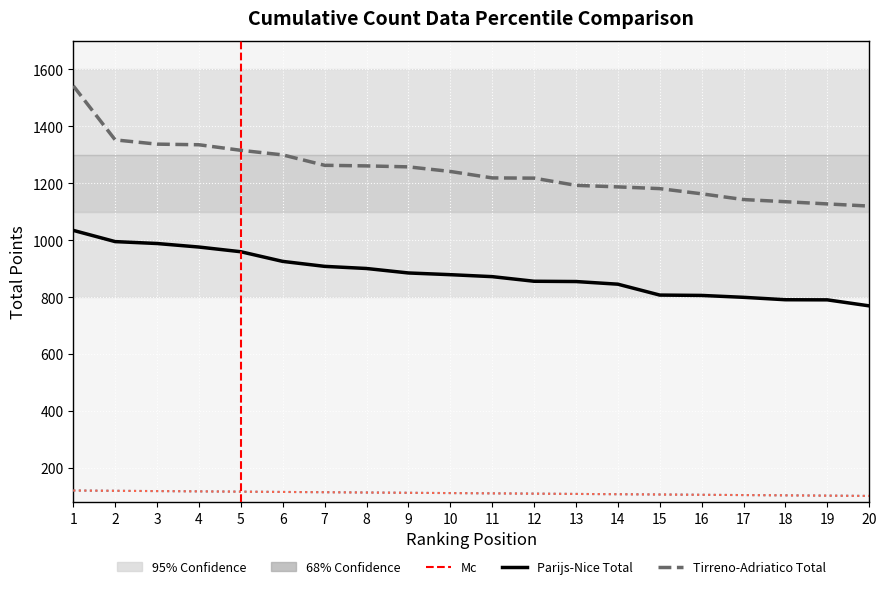

True or false: Parijs-Nice Total has a value of 410.7 at 1.

False